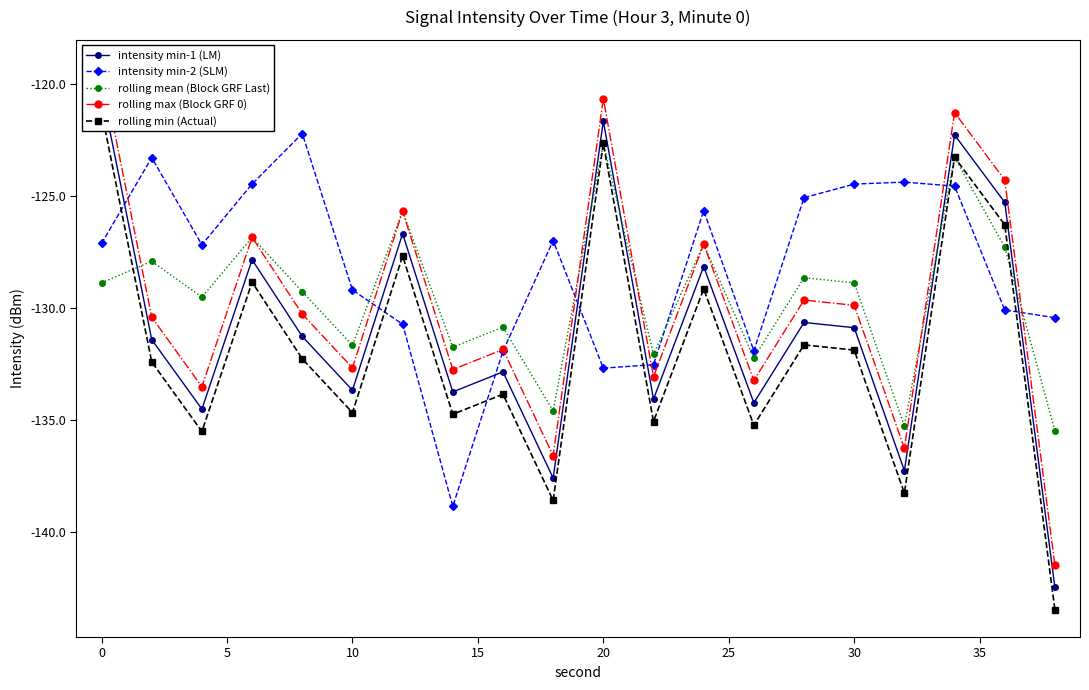

True or false: rolling mean (Block GRF Last) has more than 0 interior local peaks.

True